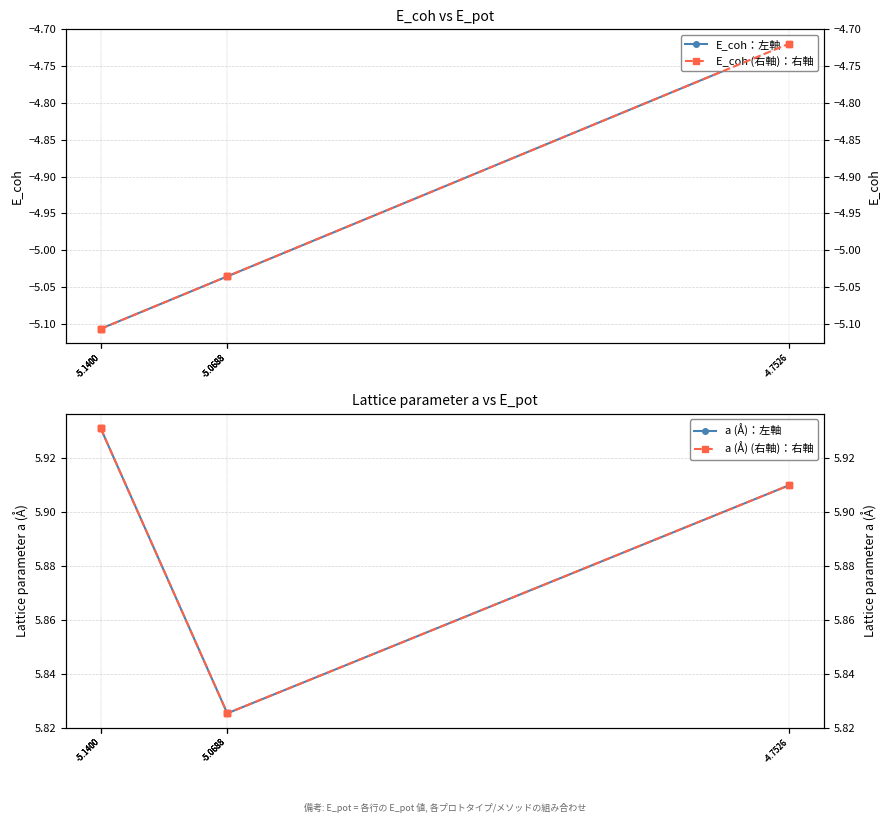

What is the maximum value for a (Å) (右軸)：右軸?

5.9